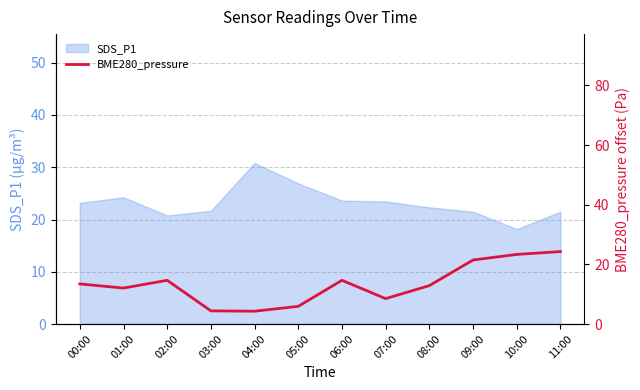

The value of SDS_P1 at 00:00 is 11.1. True or false?

False